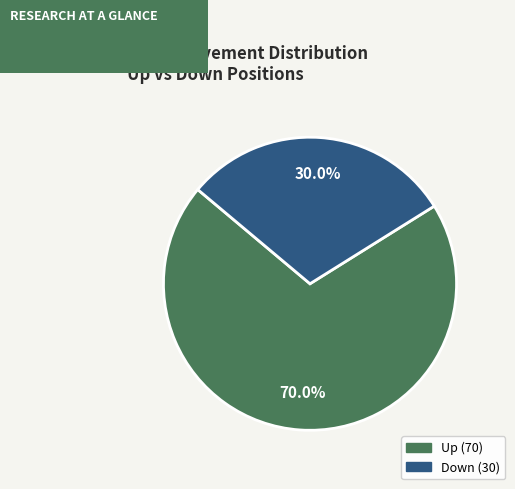

Is there a majority slice in this chart?

Yes